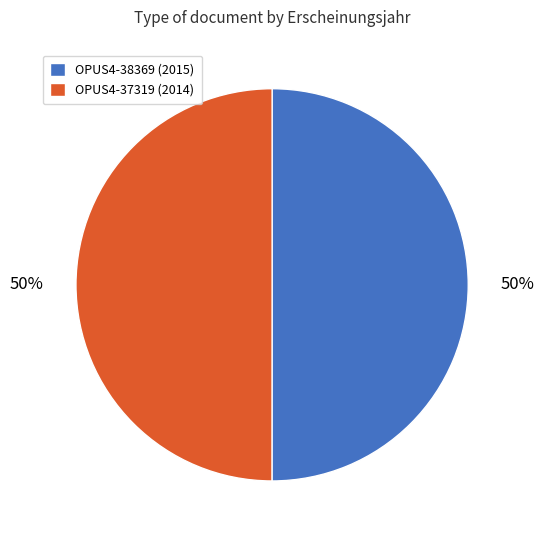

How many segments does this pie chart have?

2